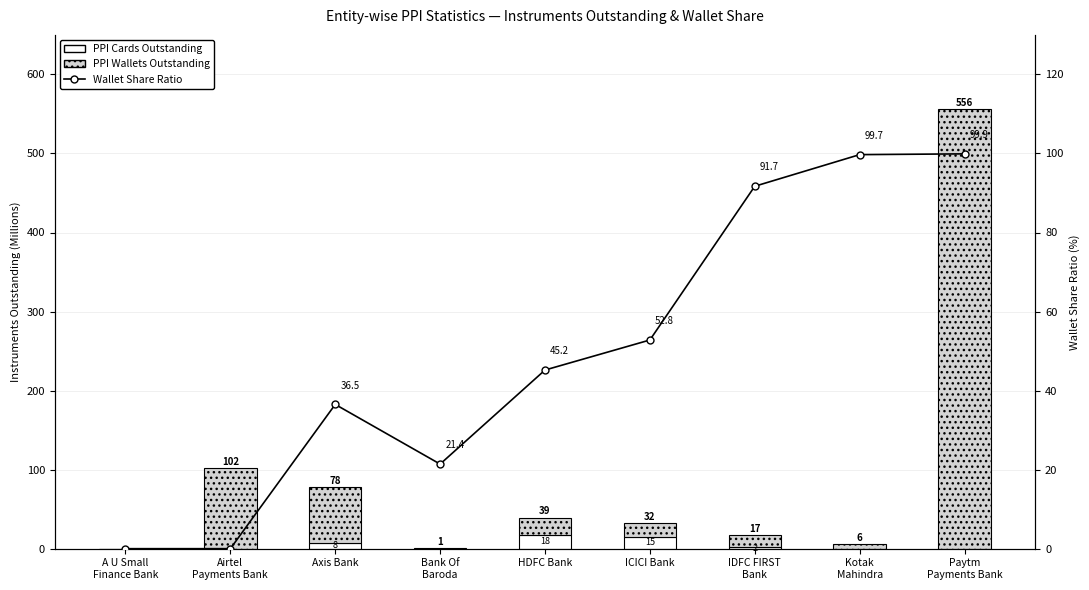

What is the label of the 2nd bar from the left?

Airtel
Payments Bank